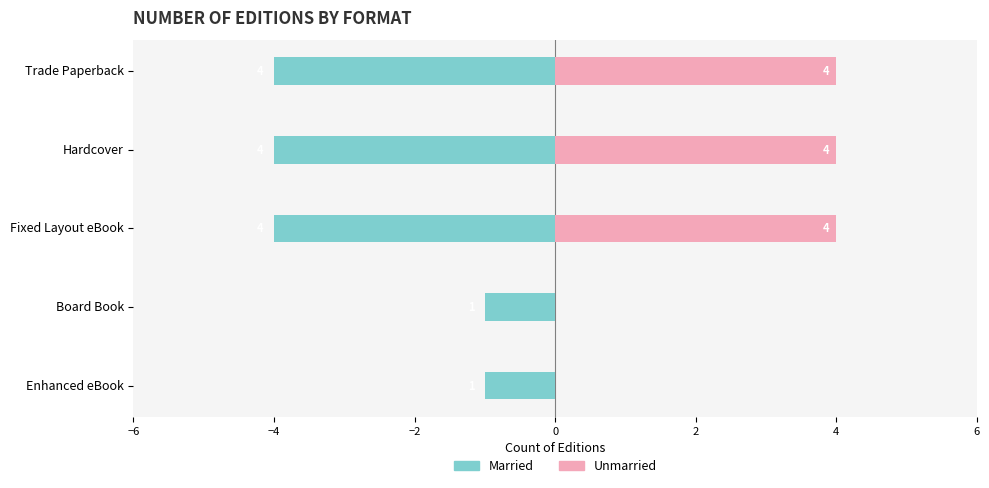

What position from the right is Board Book?

2